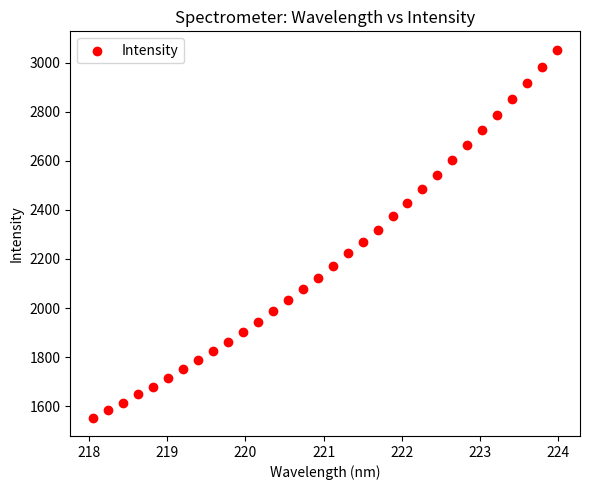

What Y value in the scatter plot is closest to 2303?

2319.5